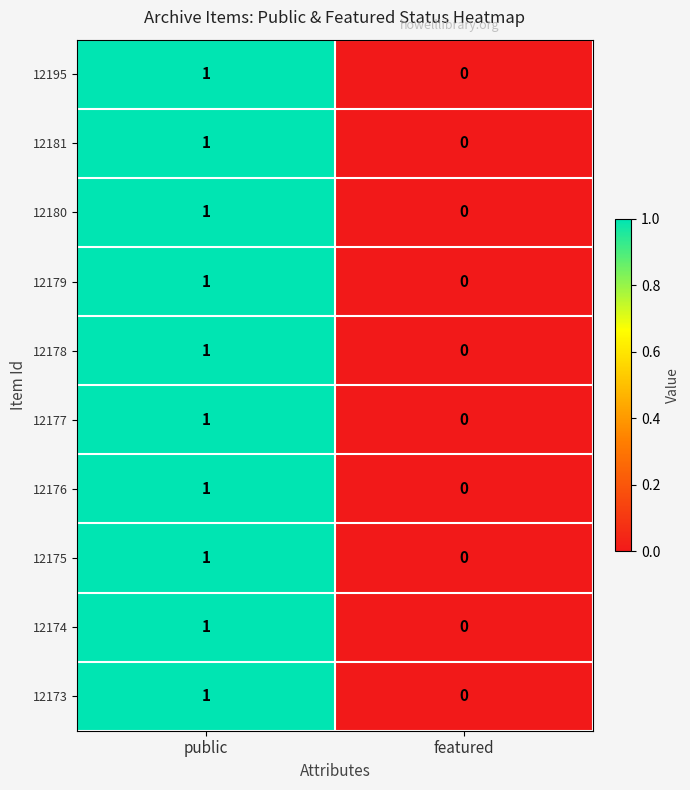

At which label is 12177 closest to 0?

featured